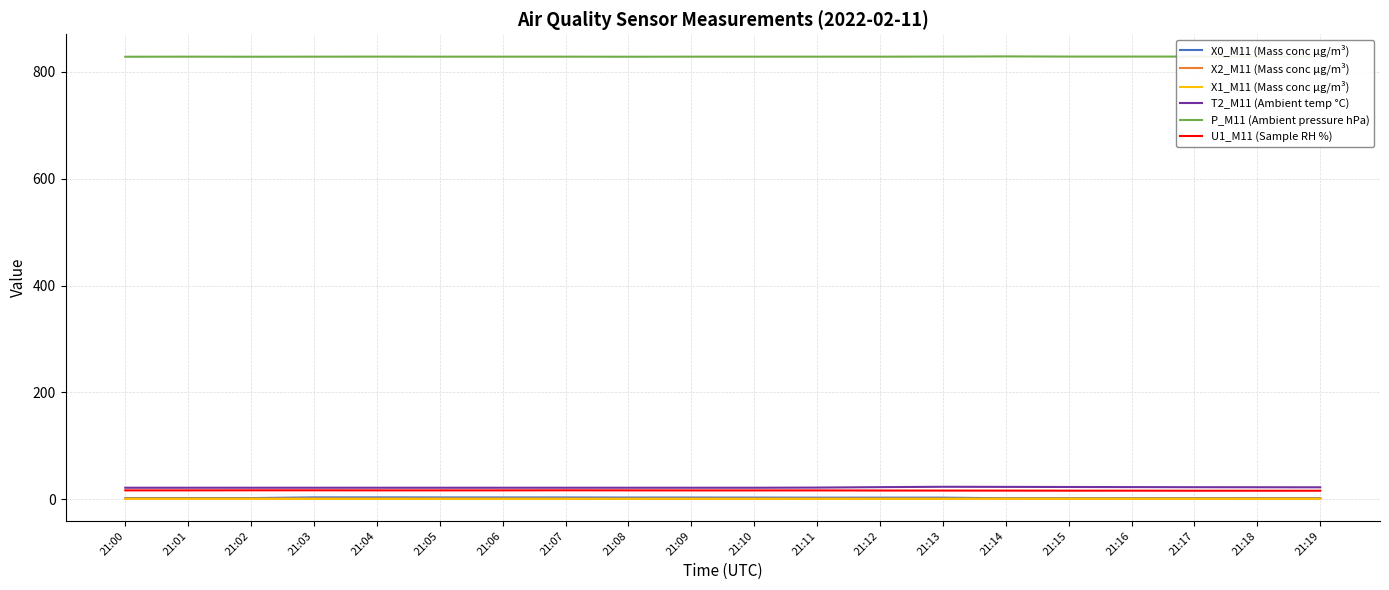

What are all the series names shown in the legend?

X0_M11 (Mass conc μg/m³), X2_M11 (Mass conc μg/m³), X1_M11 (Mass conc μg/m³), T2_M11 (Ambient temp °C), P_M11 (Ambient pressure hPa), U1_M11 (Sample RH %)